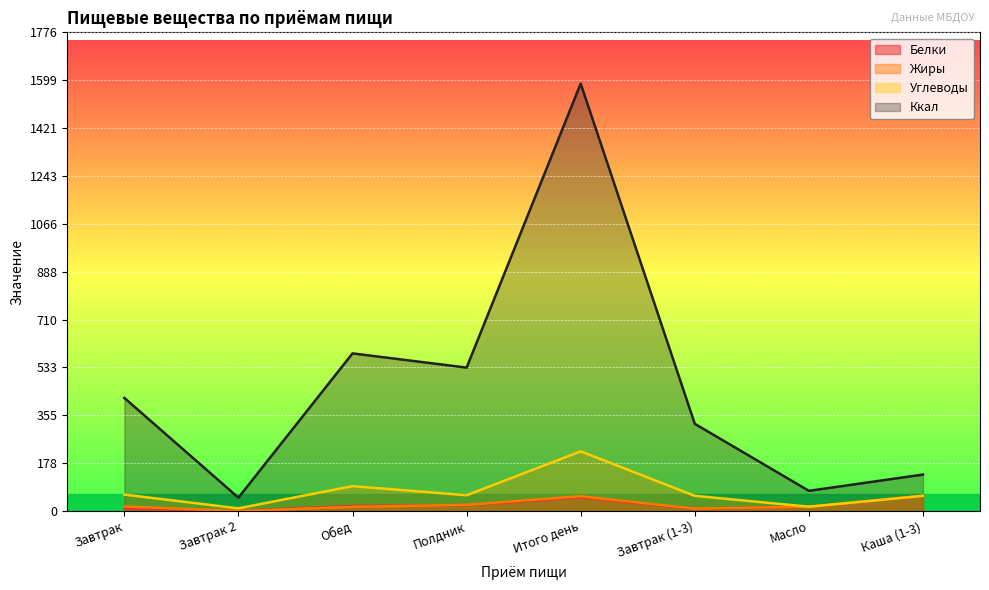

What is the difference between the Ккал values at Обед and Завтрак?

165.2